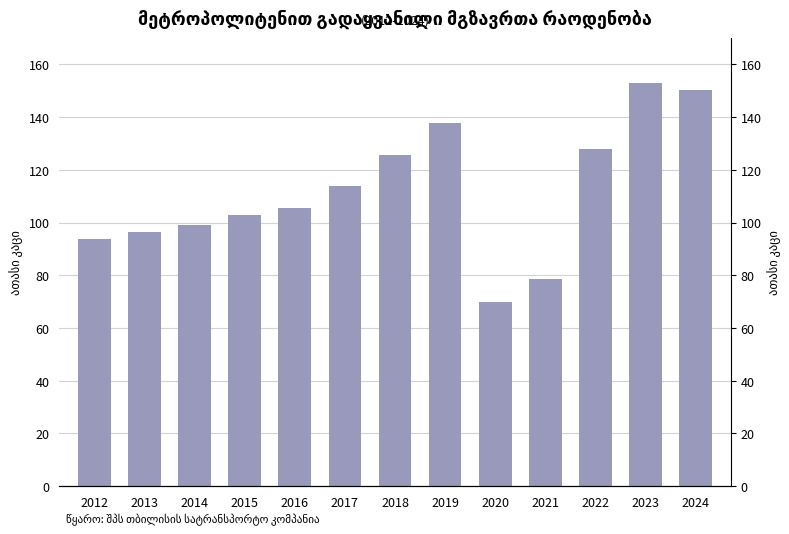

What is the change in value from 2015 to 2019?

+34788.8